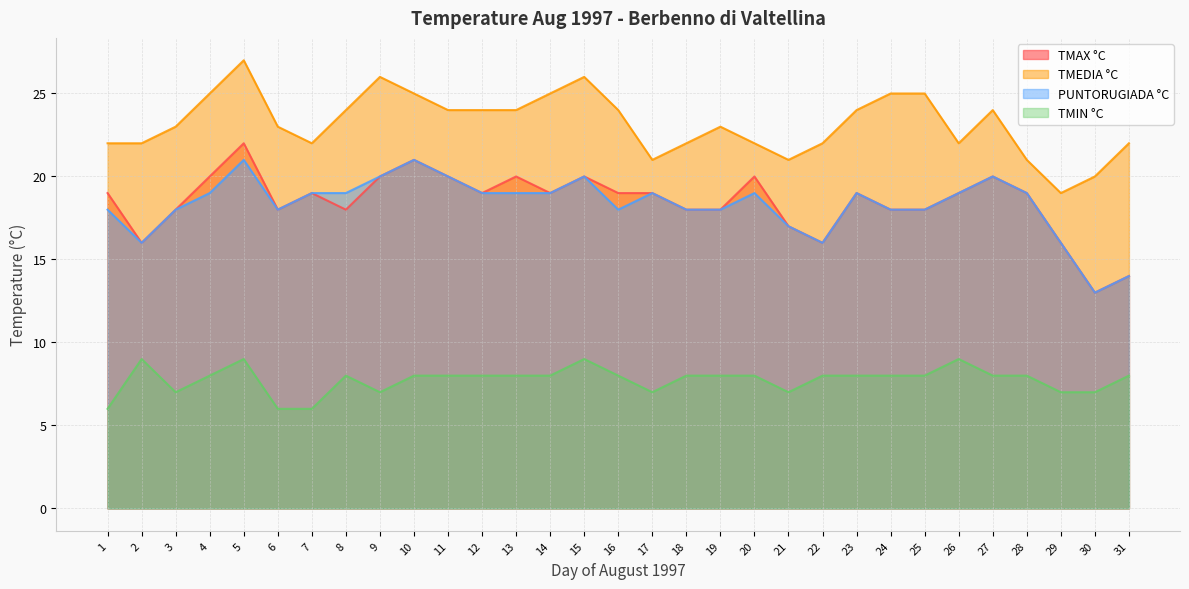

Reading left to right, transcribe all the data shown in this chart.

TMAX °C: 19	16	18	20	22	18	19	18	20	21	20	19	20	19	20	19	19	18	18	20	17	16	19	18	18	19	20	19	16	13	14
TMEDIA °C: 22	22	23	25	27	23	22	24	26	25	24	24	24	25	26	24	21	22	23	22	21	22	24	25	25	22	24	21	19	20	22
PUNTORUGIADA °C: 18	16	18	19	21	18	19	19	20	21	20	19	19	19	20	18	19	18	18	19	17	16	19	18	18	19	20	19	16	13	14
TMIN °C: 6	9	7	8	9	6	6	8	7	8	8	8	8	8	9	8	7	8	8	8	7	8	8	8	8	9	8	8	7	7	8